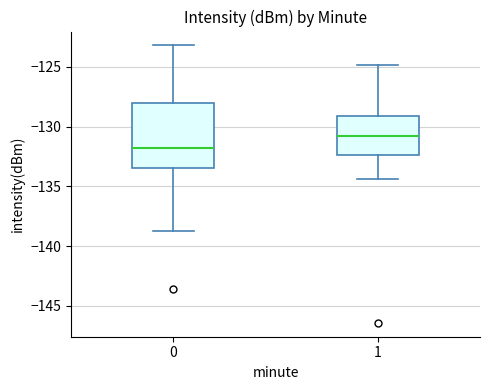

Which box has the highest median line?

1